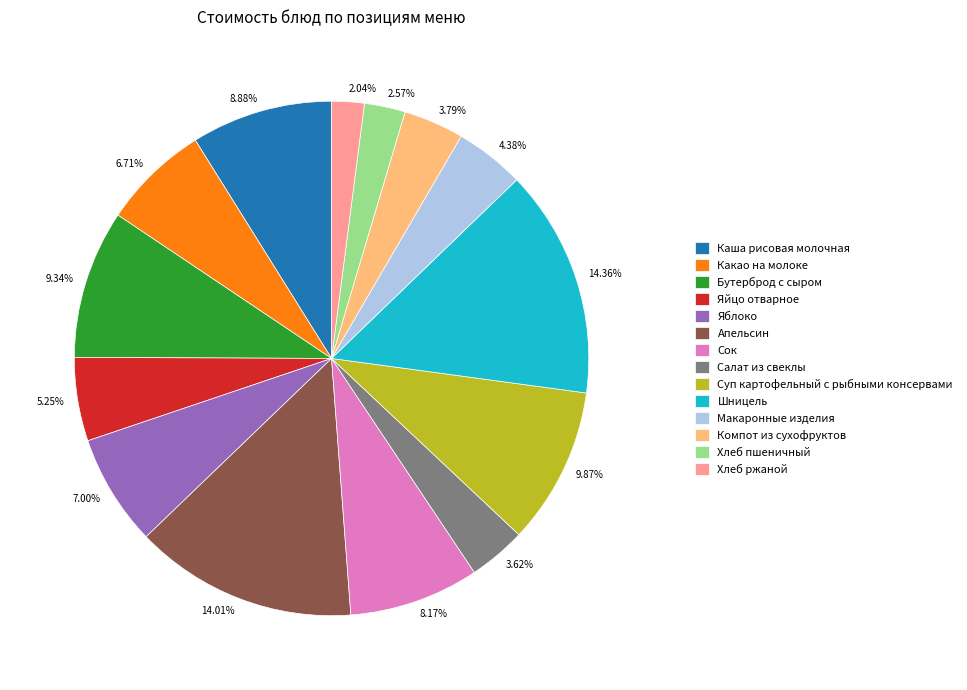

Does any single category account for the majority?

No